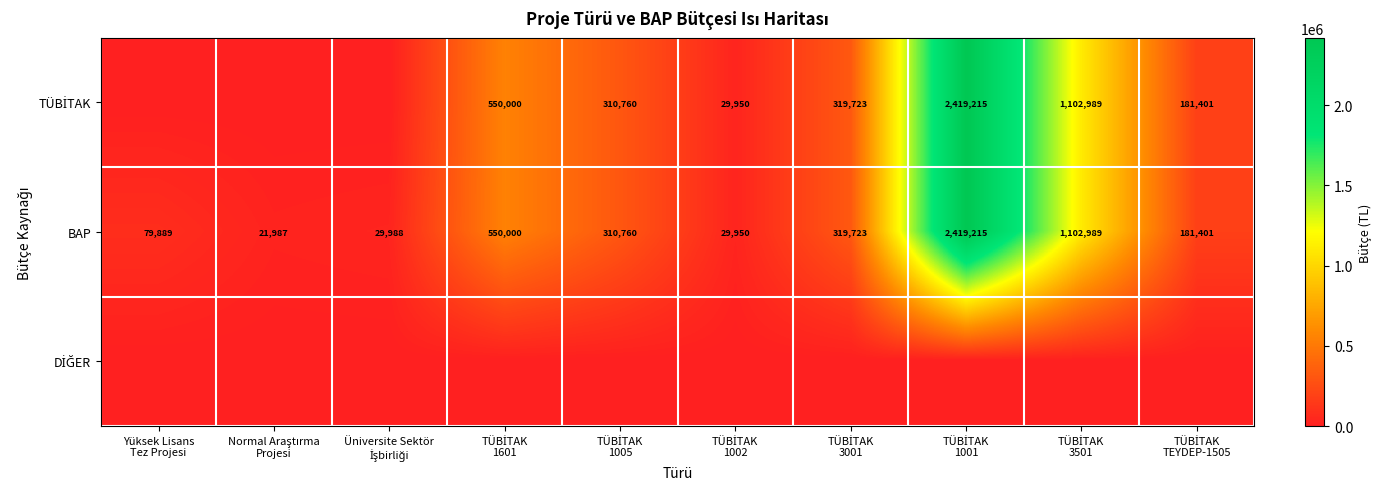

What is the difference between the second highest and minimum values in the BAP series?

1081002